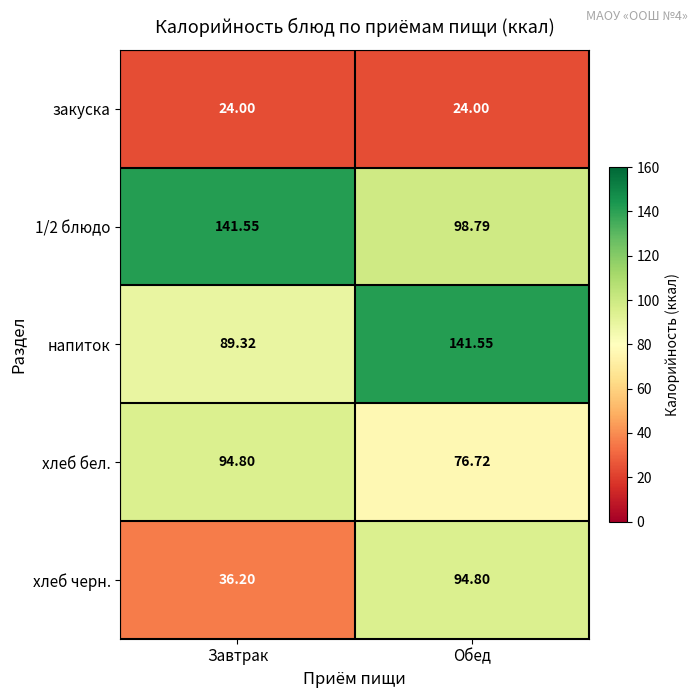

What is the maximum value shown in the chart?

141.6